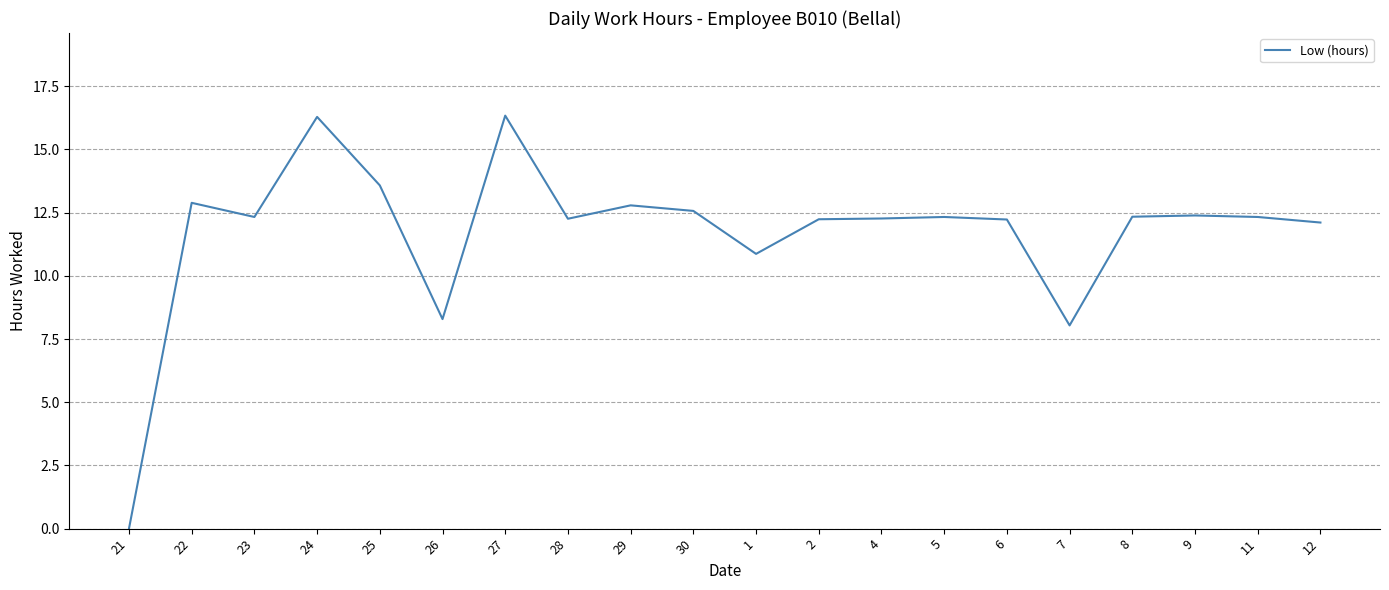

The chart shows a value of 5.1 at 26. True or false?

False